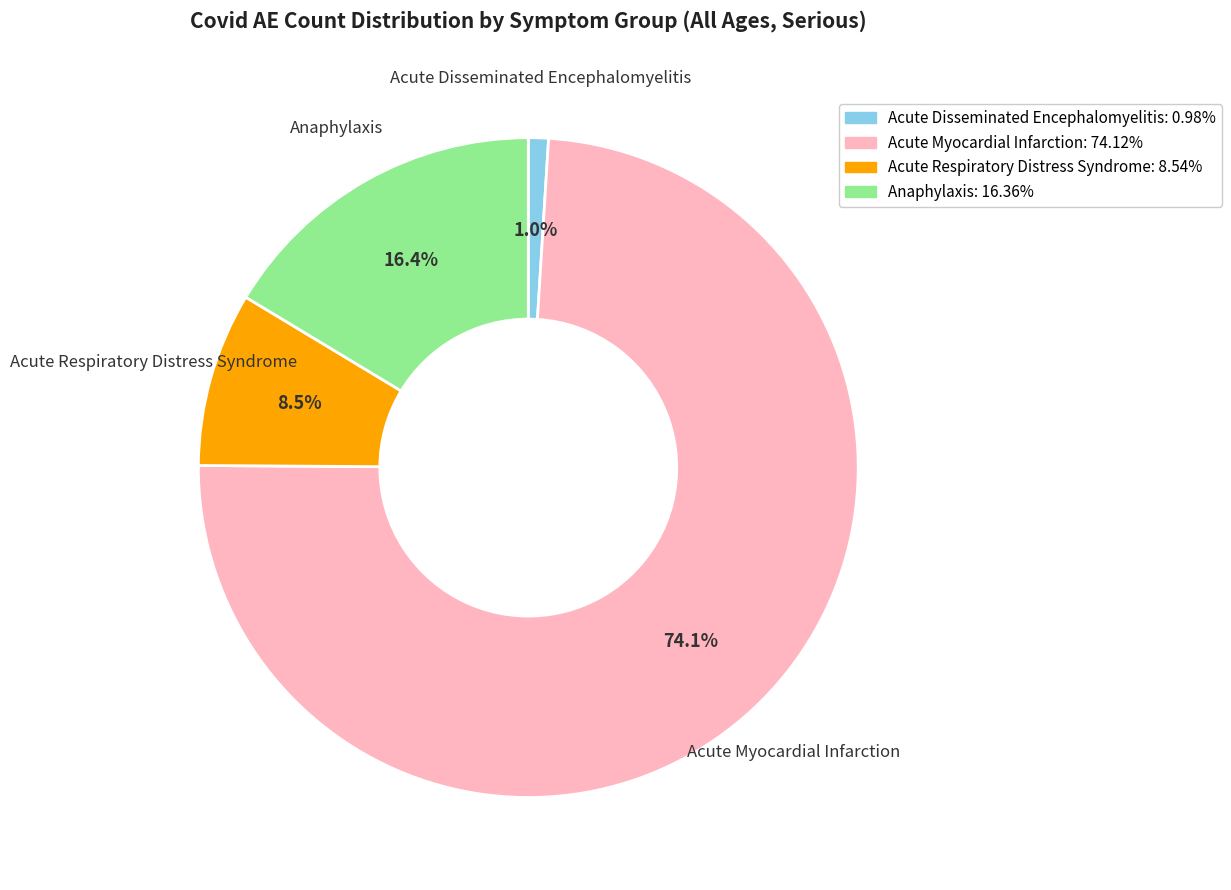

Is there any slice that represents more than half of the pie?

Yes